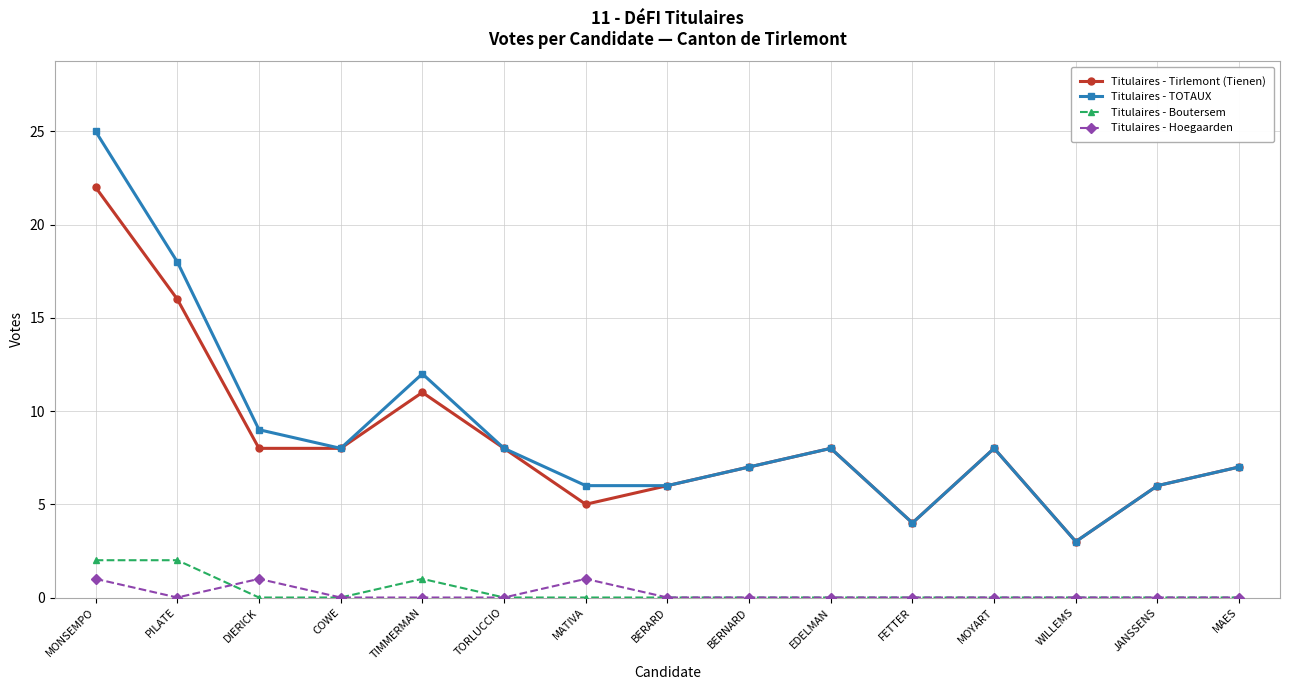

What is the maximum value shown in the chart?

25